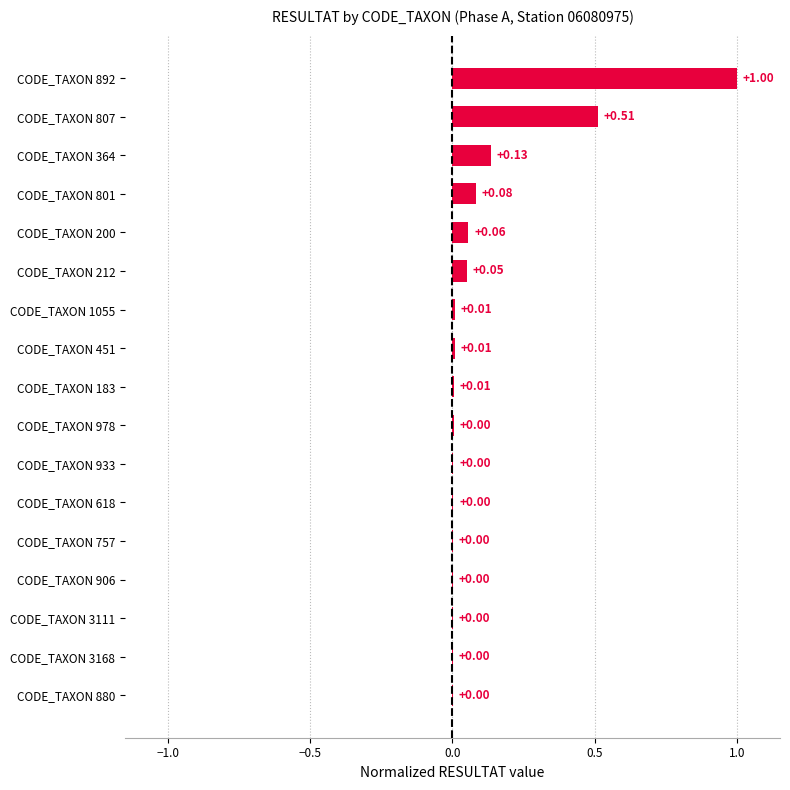

What is the sum of all values?

1.9